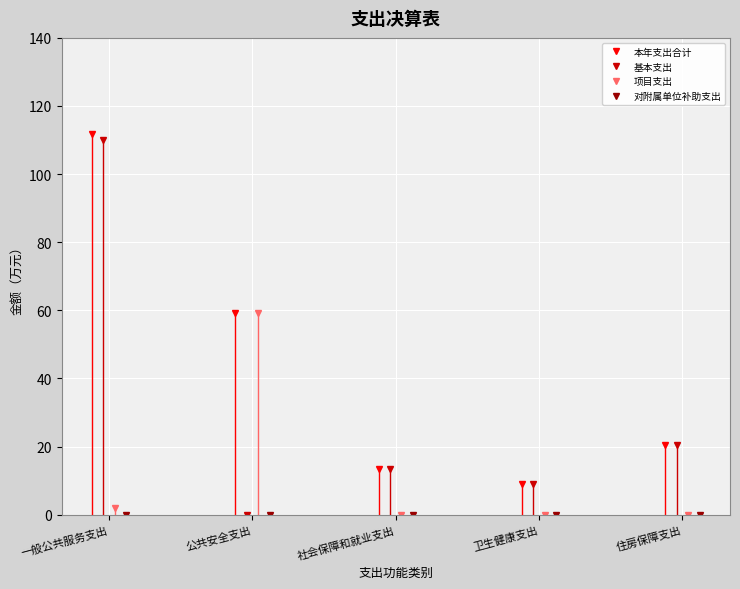

What is the label of the 4th point from the left?

卫生健康支出